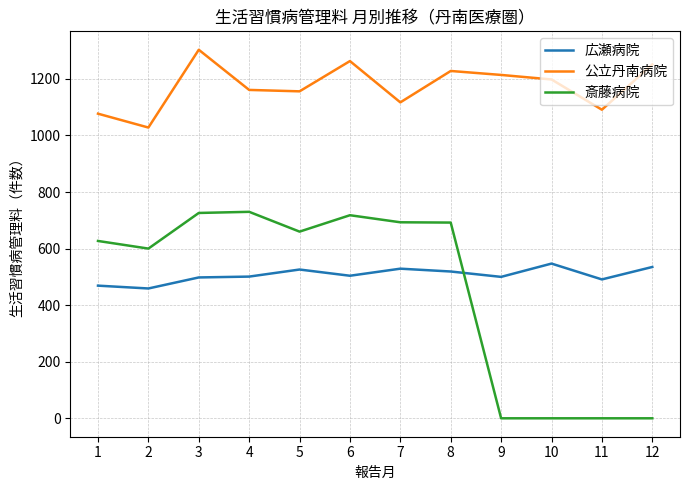

What is the difference between the maximum and minimum values in the 斎藤病院 series?

730